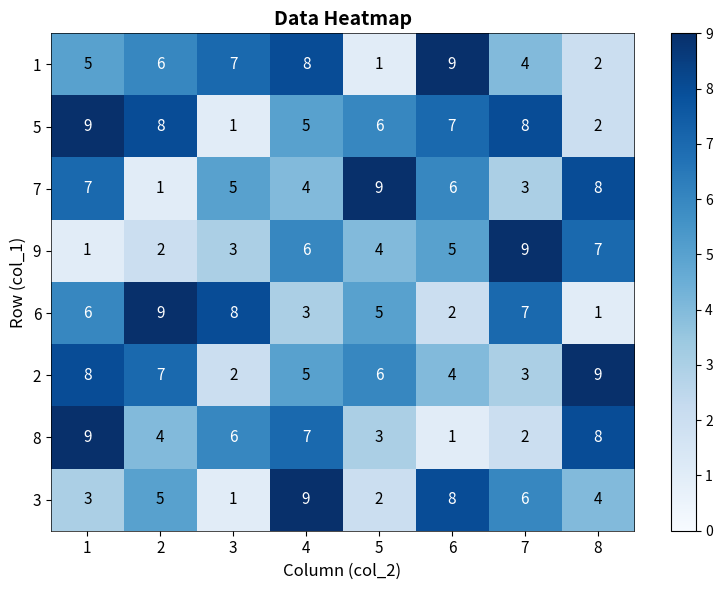

What is the approximate value of 9 at 4?

6